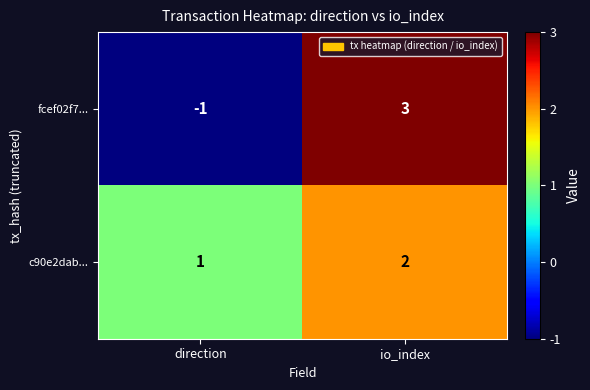

Reading left to right, list all the values displayed in this chart.

fcef02f7...: direction=-1	io_index=3
c90e2dab...: direction=1	io_index=2